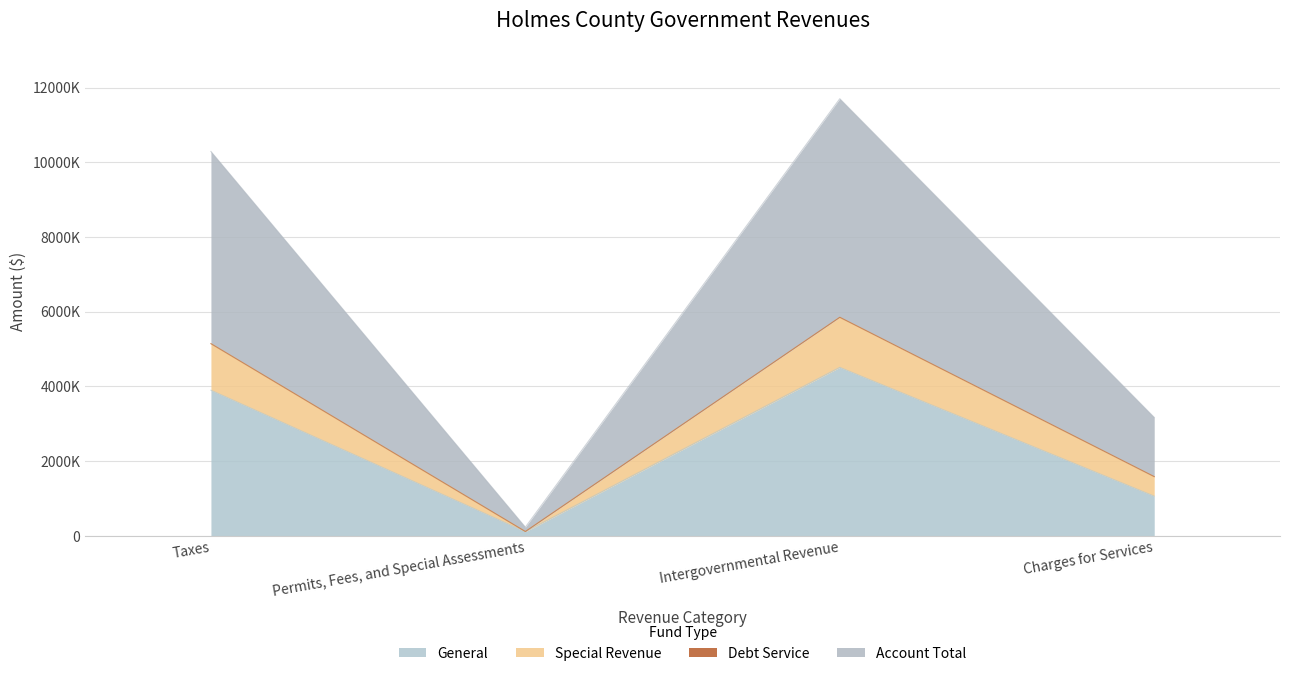

What is the difference between the maximum and minimum values in the Special Revenue series?

5736436